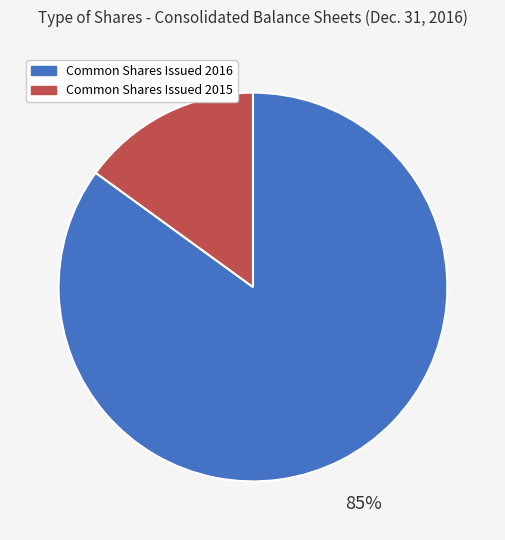

To the nearest percent, what is the difference between the largest and smallest slice percentages?

70%